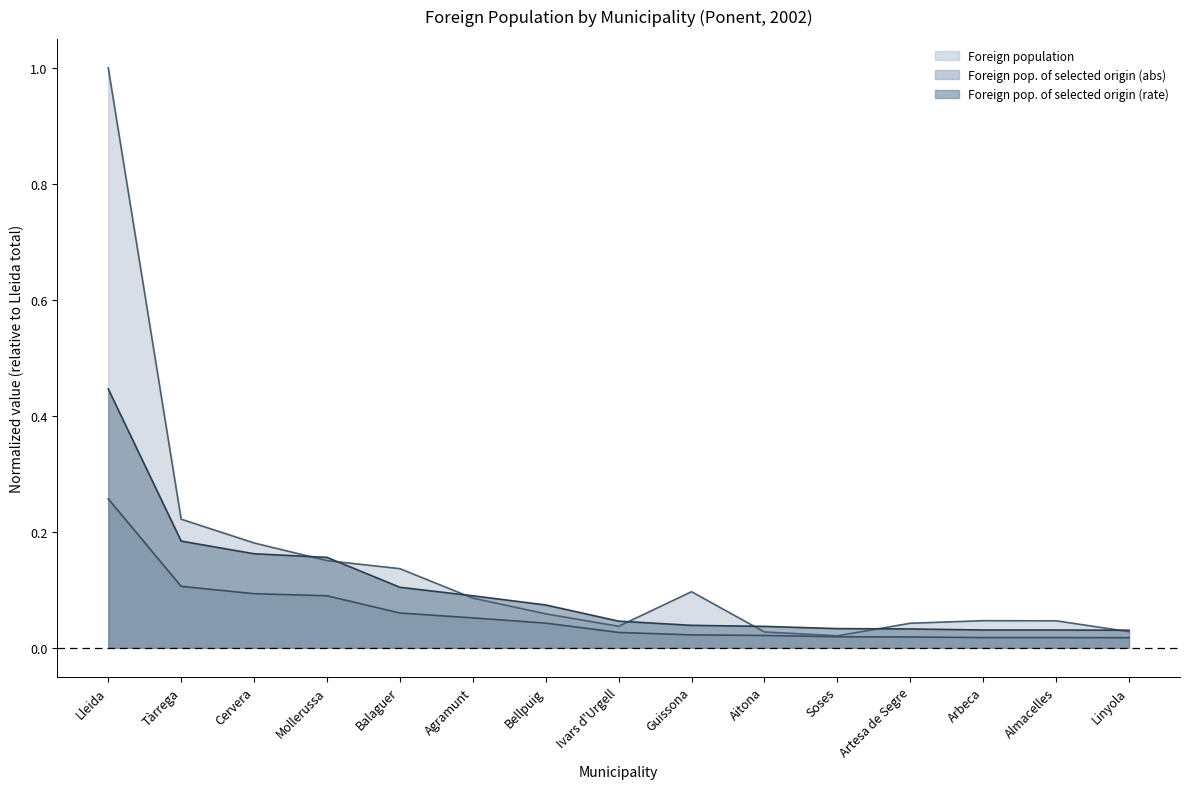

Does the chart have visible grid lines?

No